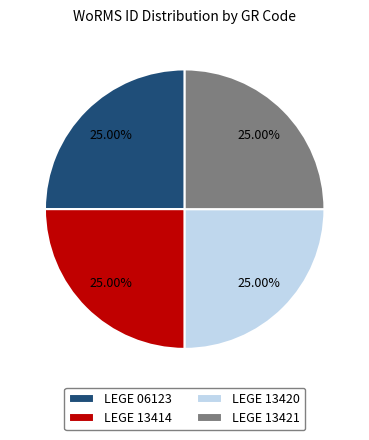

How many segments does this pie chart have?

4